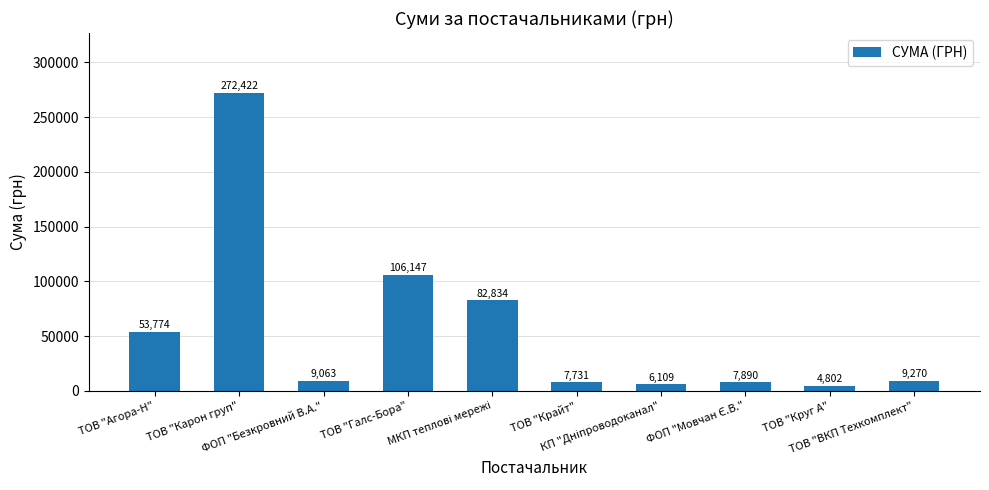

The value at ТОВ "Галс-Бора" is 106147.3. True or false?

True